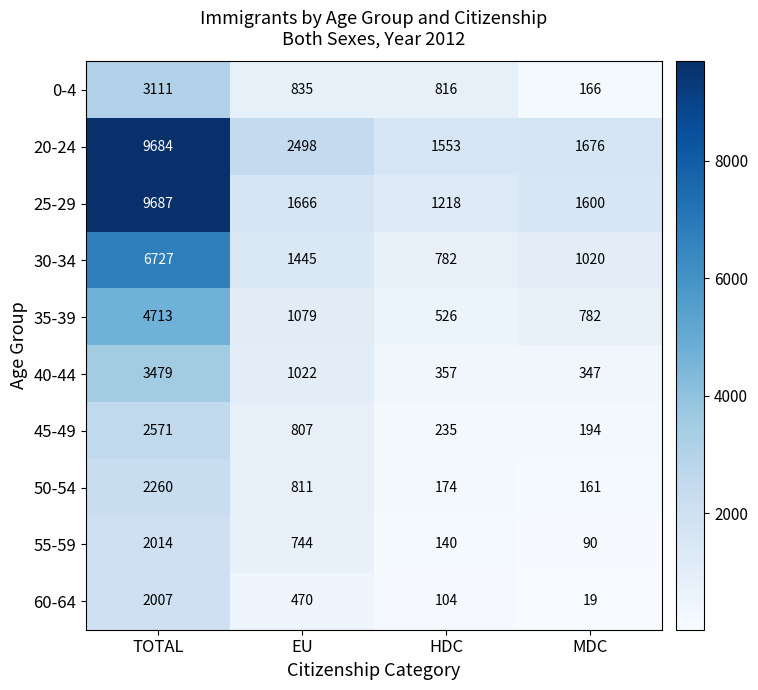

What is the smallest value displayed?

19